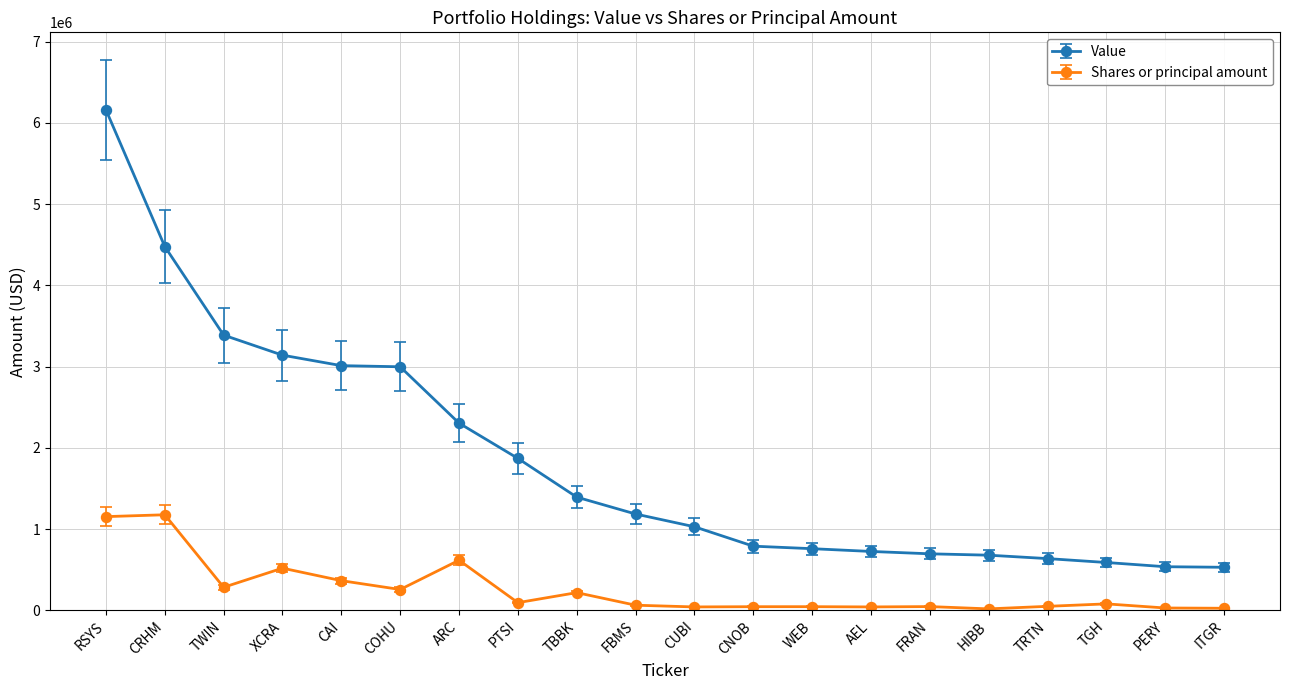

The value of Value at PTSI is 1870000. True or false?

True